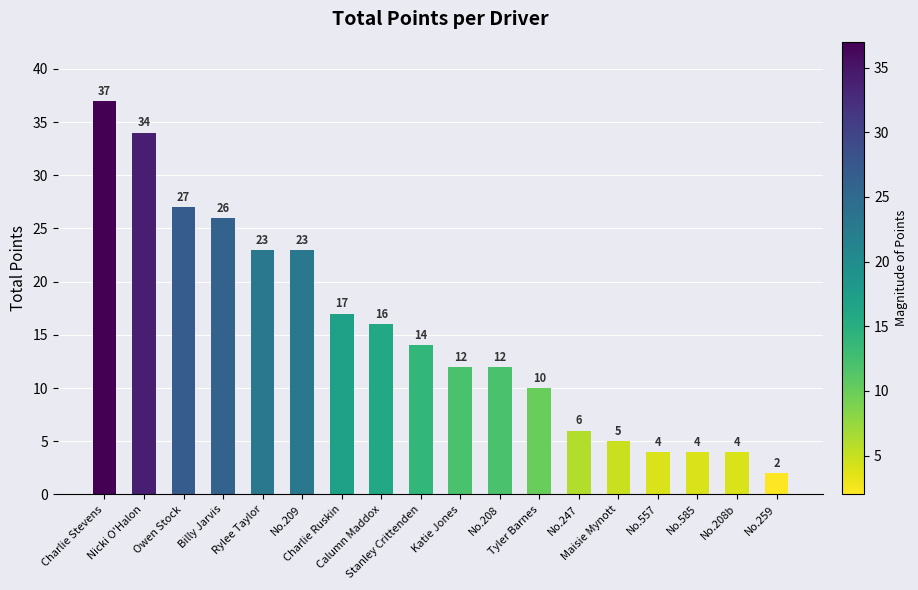

Reading left to right, list all the values displayed in this chart.

37	34	27	26	23	23	17	16	14	12	12	10	6	5	4	4	4	2